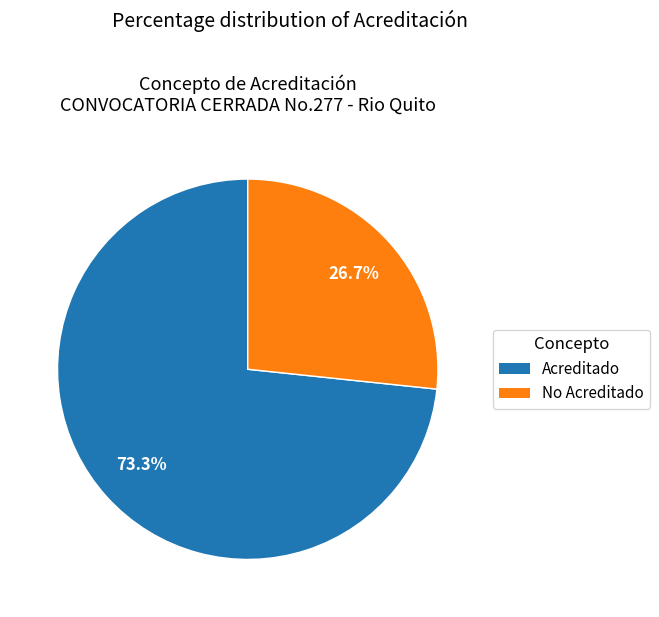

To the nearest percent, what is the combined percentage of Acreditado and No Acreditado?

100%